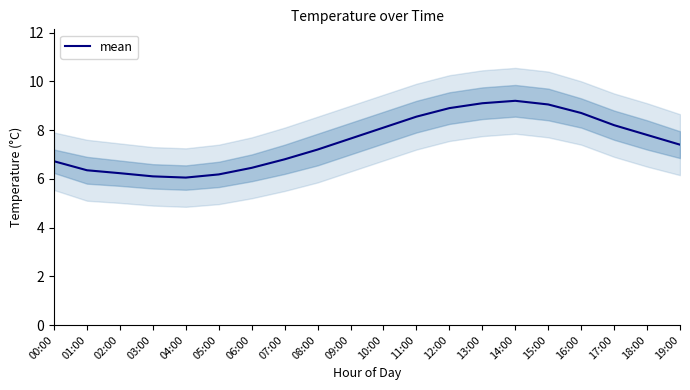

What is the value of the 16th point from the left?

9.1